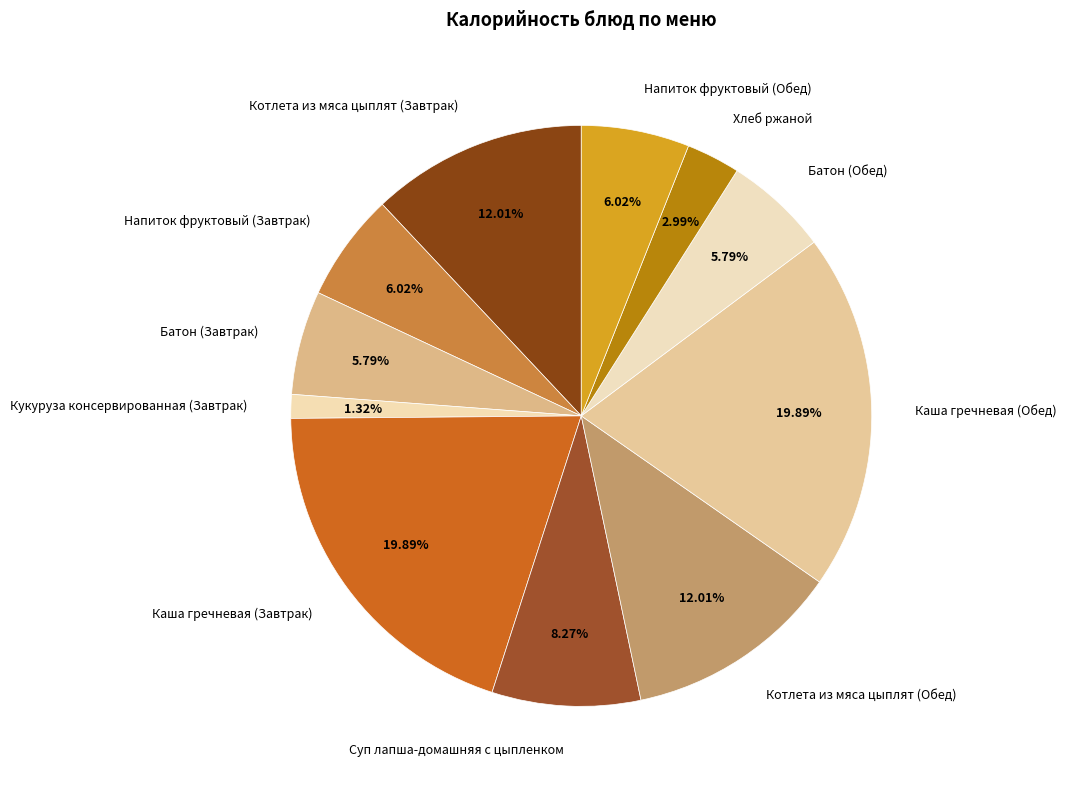

Is there any slice that represents more than half of the pie?

No